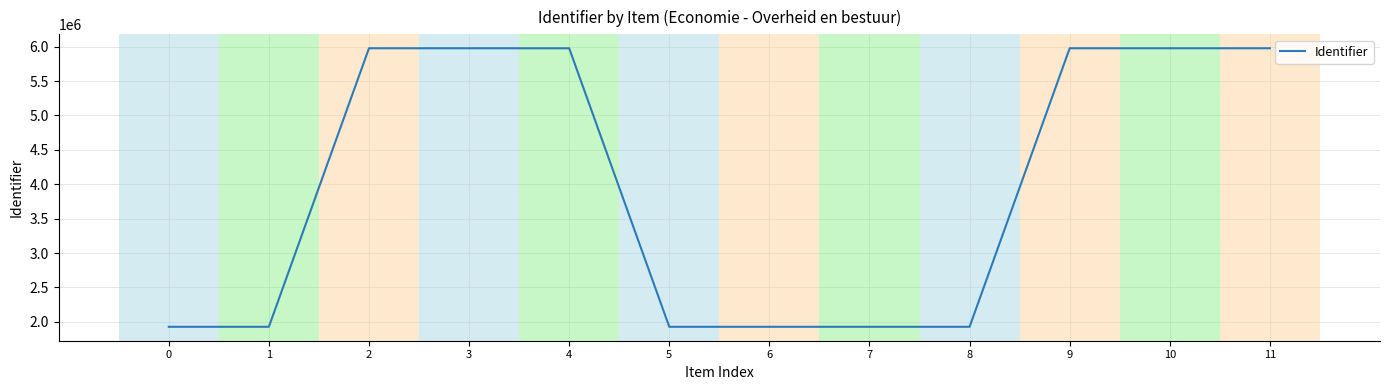

Approximately how many times larger is the value at 3 compared to 4?

1.0